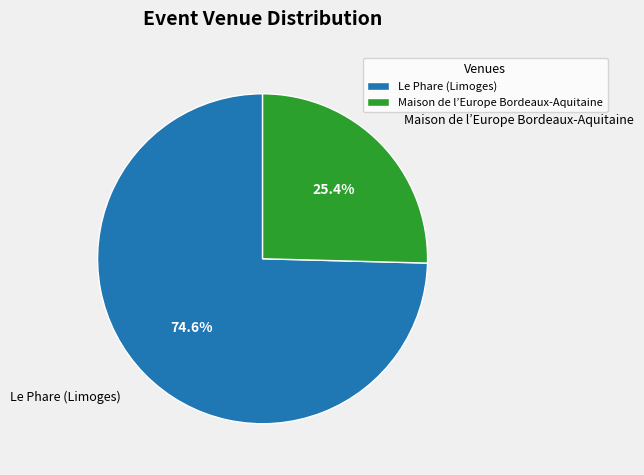

Between Maison de l’Europe Bordeaux-Aquitaine and Le Phare (Limoges), which is larger?

Le Phare (Limoges)